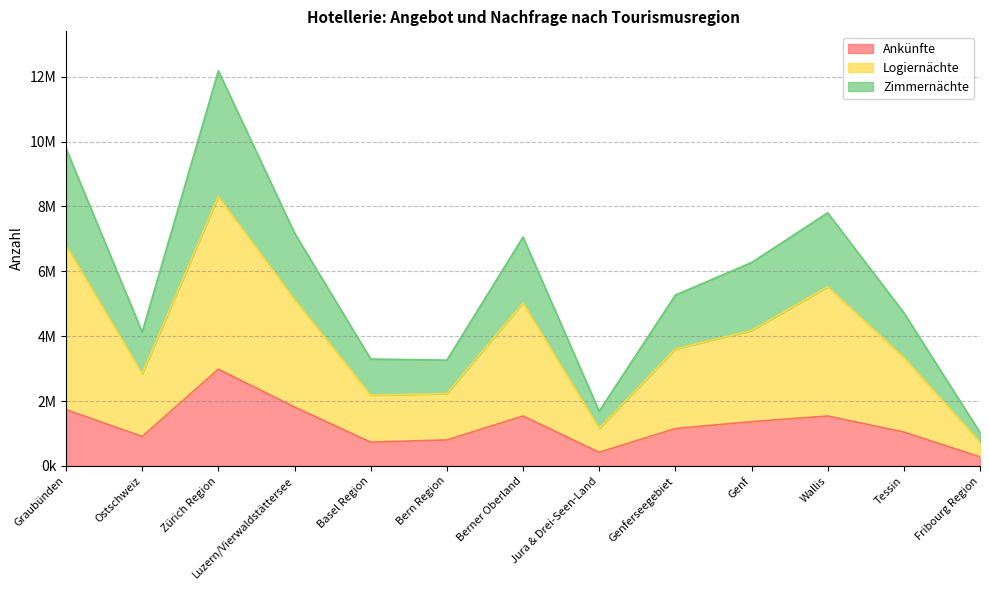

Where is the first local minimum for Ankünfte?

Ostschweiz